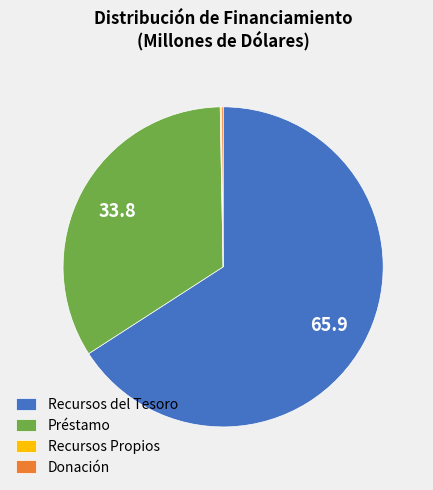

The Recursos del Tesoro slice represents 60% of the pie. True or false?

False